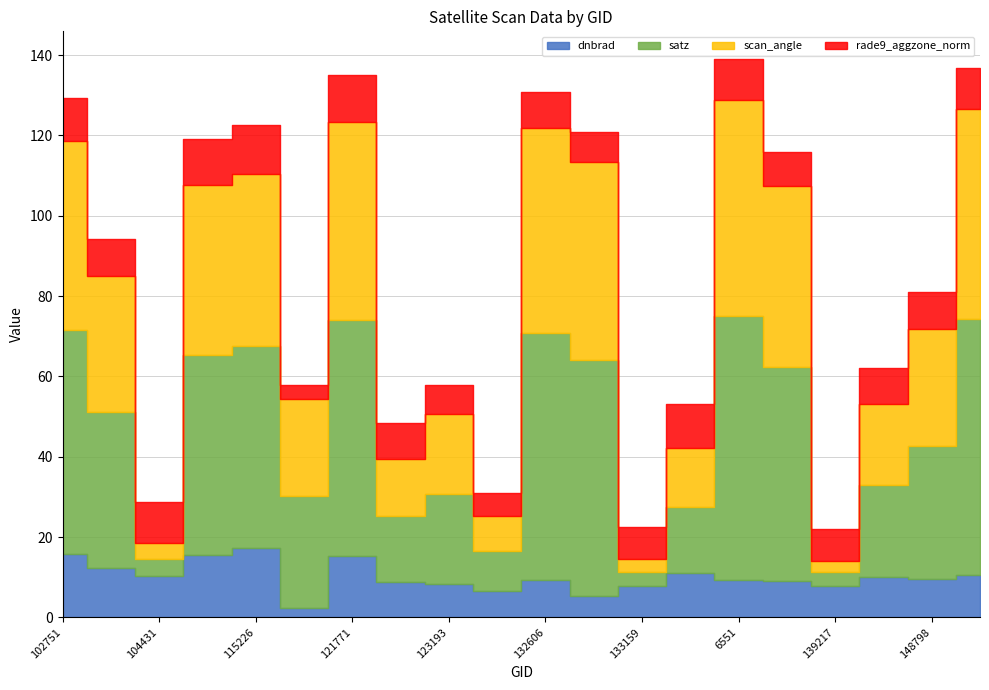

Which has a higher value, 134076 or 139217?

134076